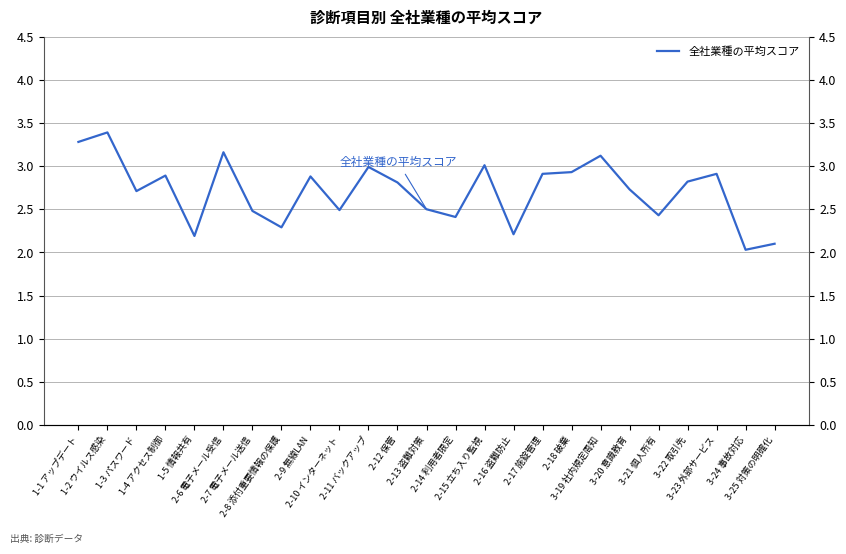

What is the difference between the second highest and second lowest values?

1.2